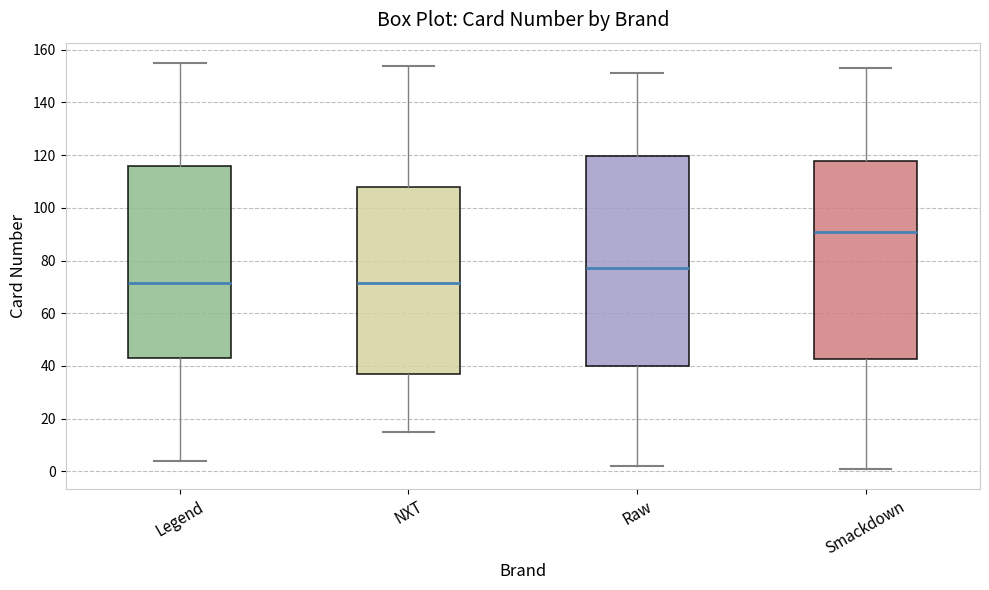

Comparing the boxes themselves (not the whiskers), which one is the tallest?

Legend